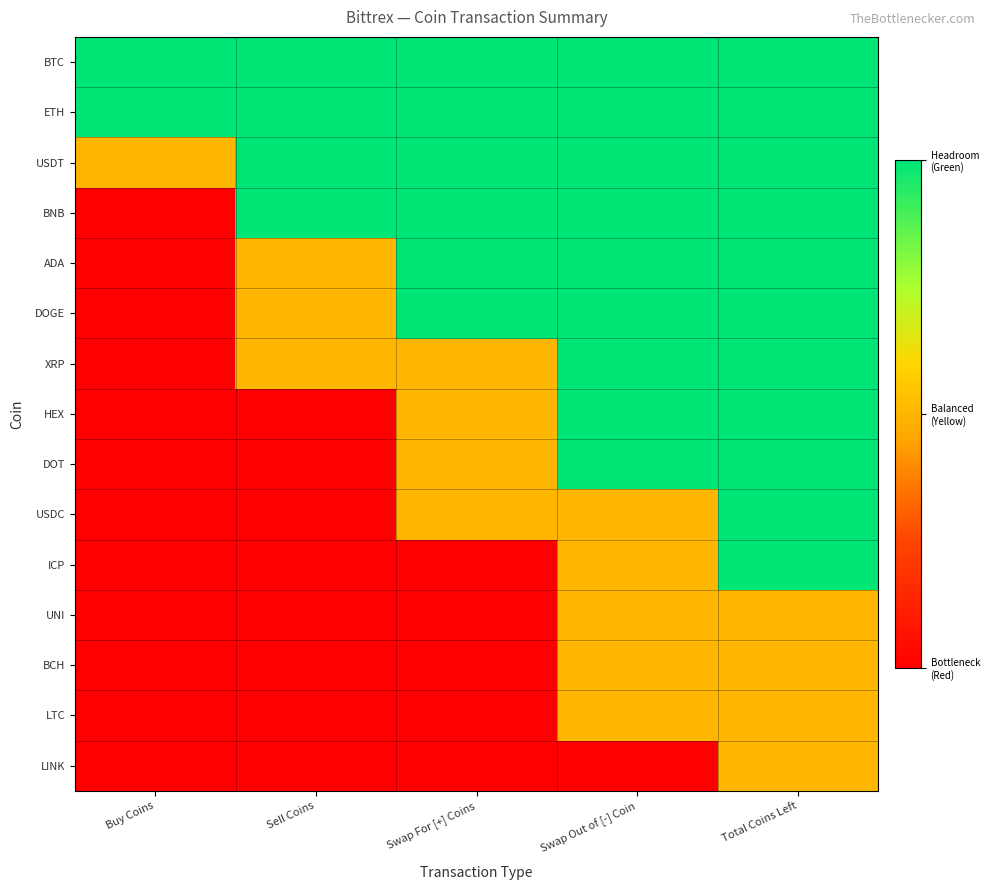

Reading right to left, what are all the values shown in this chart?

BTC: Total Coins Left=2	Swap Out of [-] Coin=2	Swap For [+] Coins=2	Sell Coins=2	Buy Coins=2
ETH: Total Coins Left=2	Swap Out of [-] Coin=2	Swap For [+] Coins=2	Sell Coins=2	Buy Coins=2
USDT: Total Coins Left=2	Swap Out of [-] Coin=2	Swap For [+] Coins=2	Sell Coins=2	Buy Coins=1
BNB: Total Coins Left=2	Swap Out of [-] Coin=2	Swap For [+] Coins=2	Sell Coins=2	Buy Coins=0
ADA: Total Coins Left=2	Swap Out of [-] Coin=2	Swap For [+] Coins=2	Sell Coins=1	Buy Coins=0
DOGE: Total Coins Left=2	Swap Out of [-] Coin=2	Swap For [+] Coins=2	Sell Coins=1	Buy Coins=0
XRP: Total Coins Left=2	Swap Out of [-] Coin=2	Swap For [+] Coins=1	Sell Coins=1	Buy Coins=0
HEX: Total Coins Left=2	Swap Out of [-] Coin=2	Swap For [+] Coins=1	Sell Coins=0	Buy Coins=0
DOT: Total Coins Left=2	Swap Out of [-] Coin=2	Swap For [+] Coins=1	Sell Coins=0	Buy Coins=0
USDC: Total Coins Left=2	Swap Out of [-] Coin=1	Swap For [+] Coins=1	Sell Coins=0	Buy Coins=0
ICP: Total Coins Left=2	Swap Out of [-] Coin=1	Swap For [+] Coins=0	Sell Coins=0	Buy Coins=0
UNI: Total Coins Left=1	Swap Out of [-] Coin=1	Swap For [+] Coins=0	Sell Coins=0	Buy Coins=0
BCH: Total Coins Left=1	Swap Out of [-] Coin=1	Swap For [+] Coins=0	Sell Coins=0	Buy Coins=0
LTC: Total Coins Left=1	Swap Out of [-] Coin=1	Swap For [+] Coins=0	Sell Coins=0	Buy Coins=0
LINK: Total Coins Left=1	Swap Out of [-] Coin=0	Swap For [+] Coins=0	Sell Coins=0	Buy Coins=0